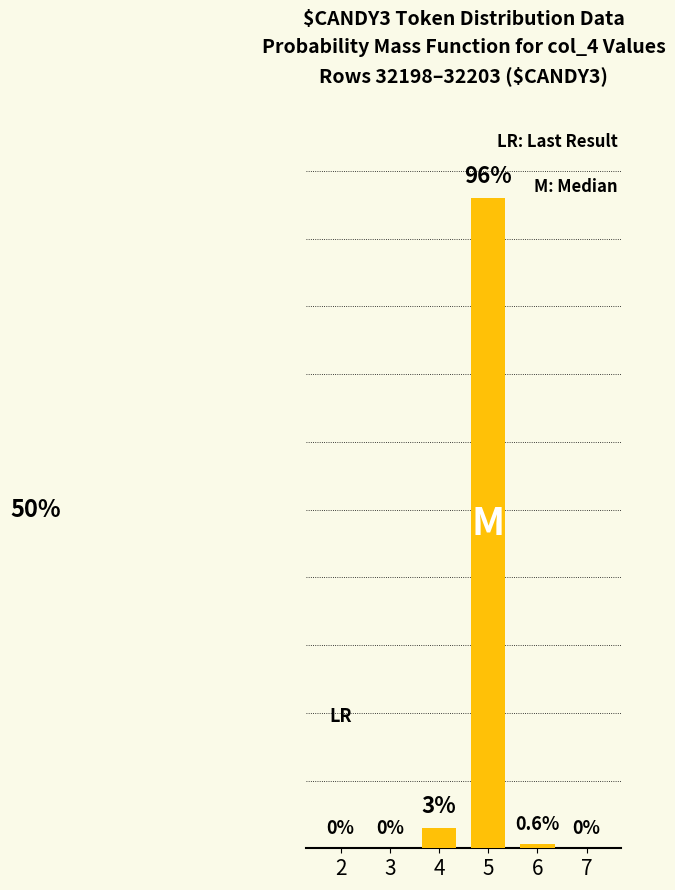

Reading left to right, extract all data points from this chart.

0.0	0.0	3.0	96.0	0.6	0.0